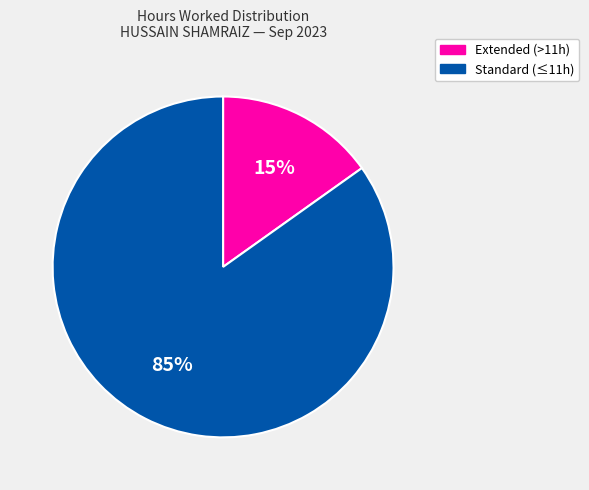

Is there a majority slice in this chart?

Yes